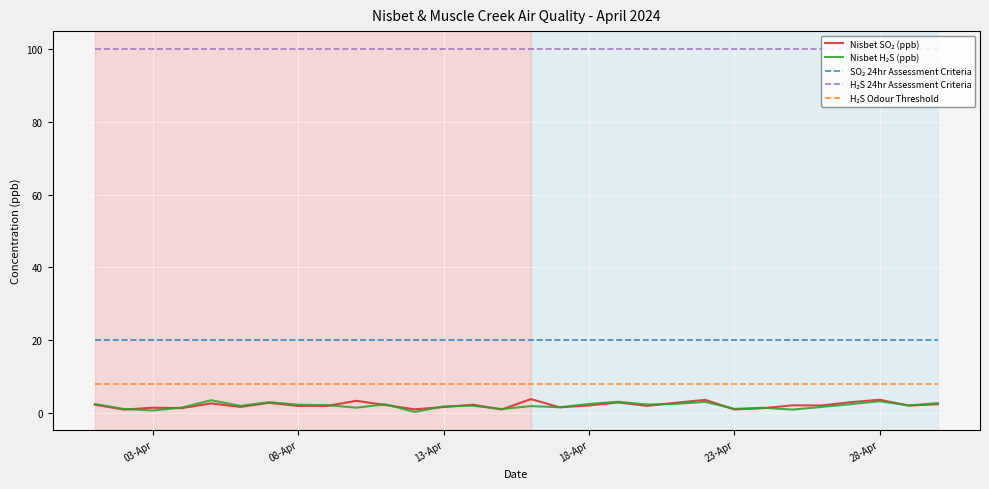

At how many categories does at least one series exceed 43?

30